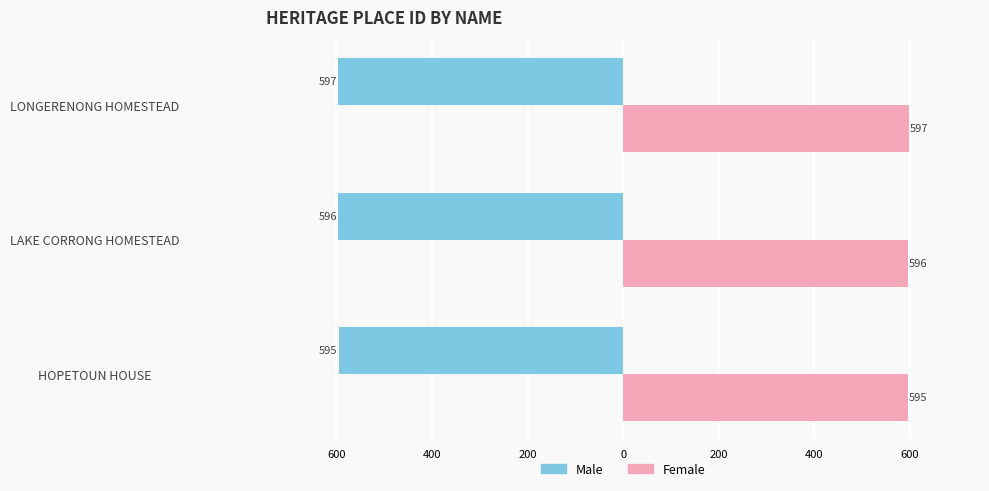

What are all the series names shown in the legend?

Male, Female